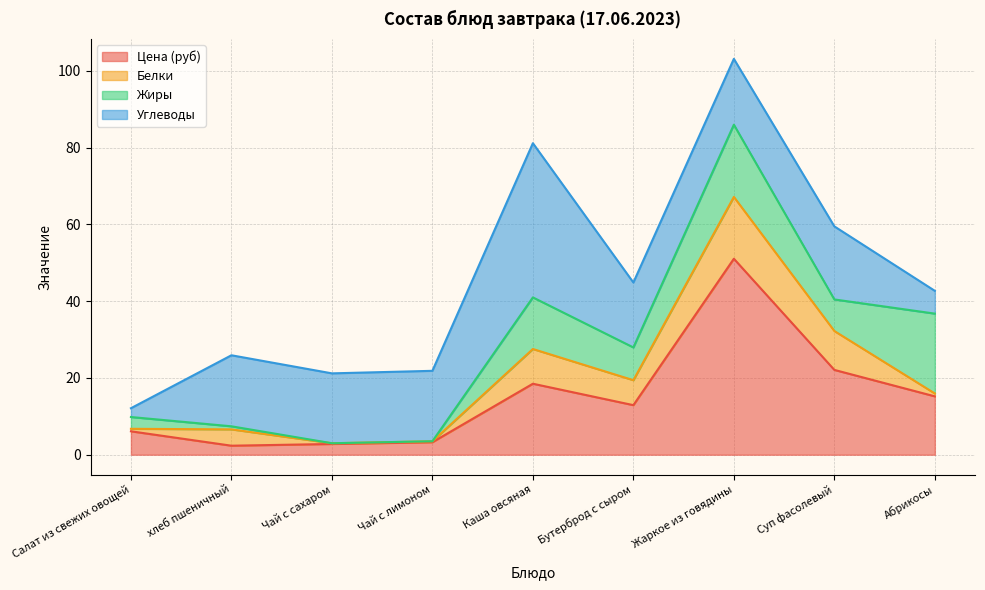

How many intersections are there between Углеводы and Цена (руб)?

2